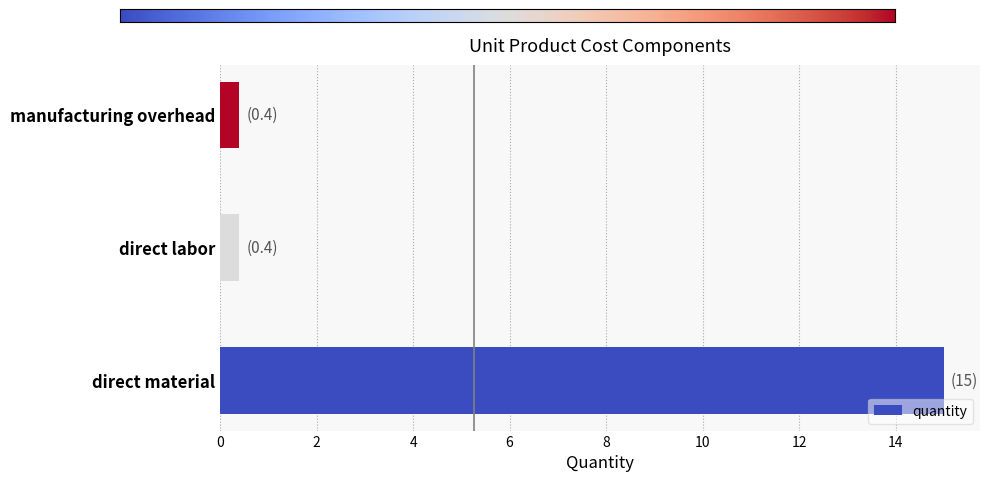

The value at direct material is 15.0. True or false?

True